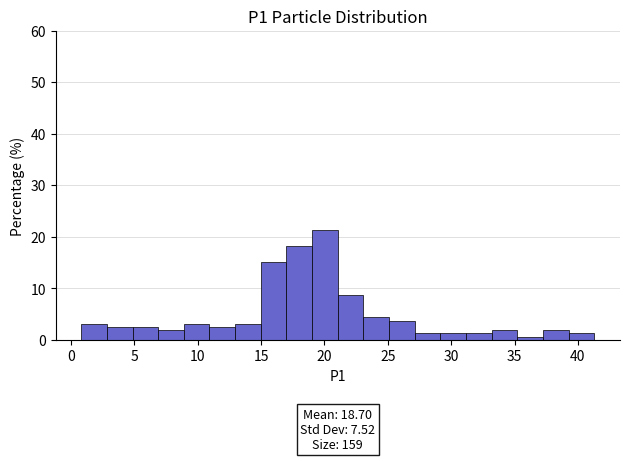

Over which range of the x-axis is the bar tallest?

19.0 to 21.0